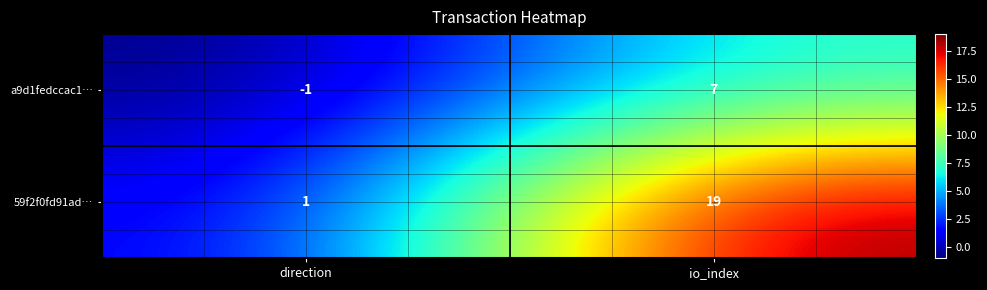

Reading left to right, extract all data points from this chart.

a9d1fedccac1…: -1	7
59f2f0fd91ad…: 1	19